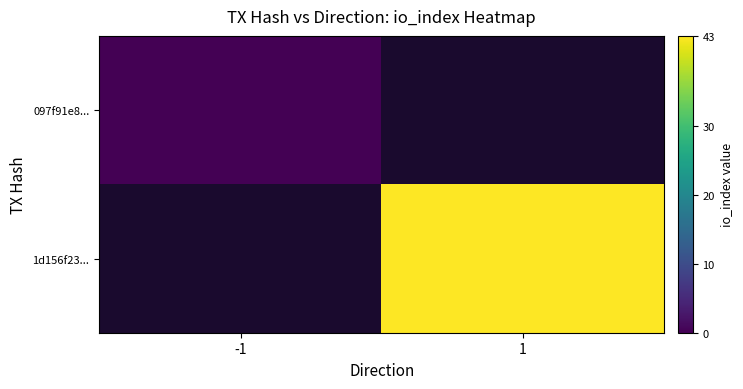

List the labels in order of 097f91e8... value, largest first.

-1, 1